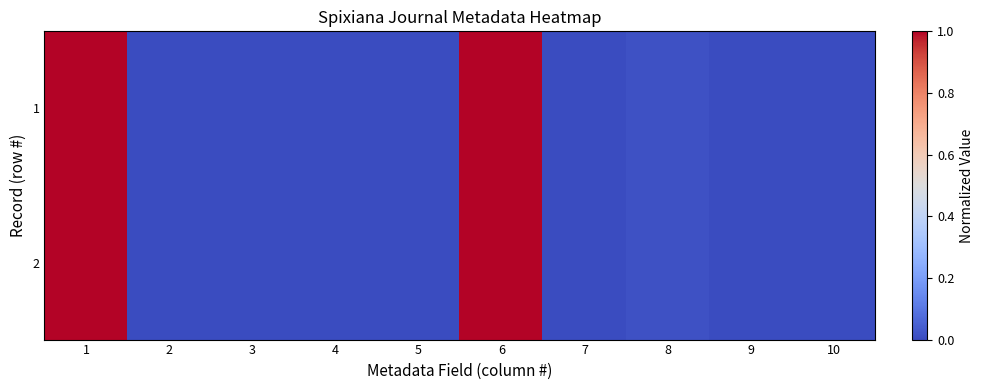

Between 4 and 6, which is larger?

6